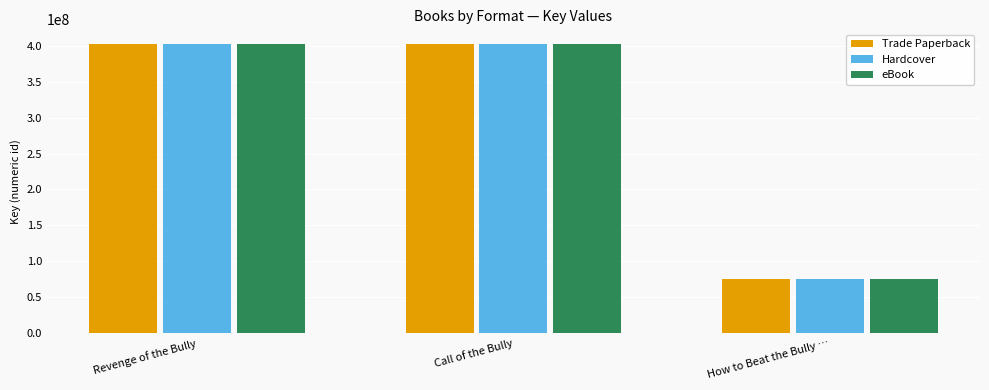

True or false: eBook has a value of 45815963 at How to Beat the Bully ….

False